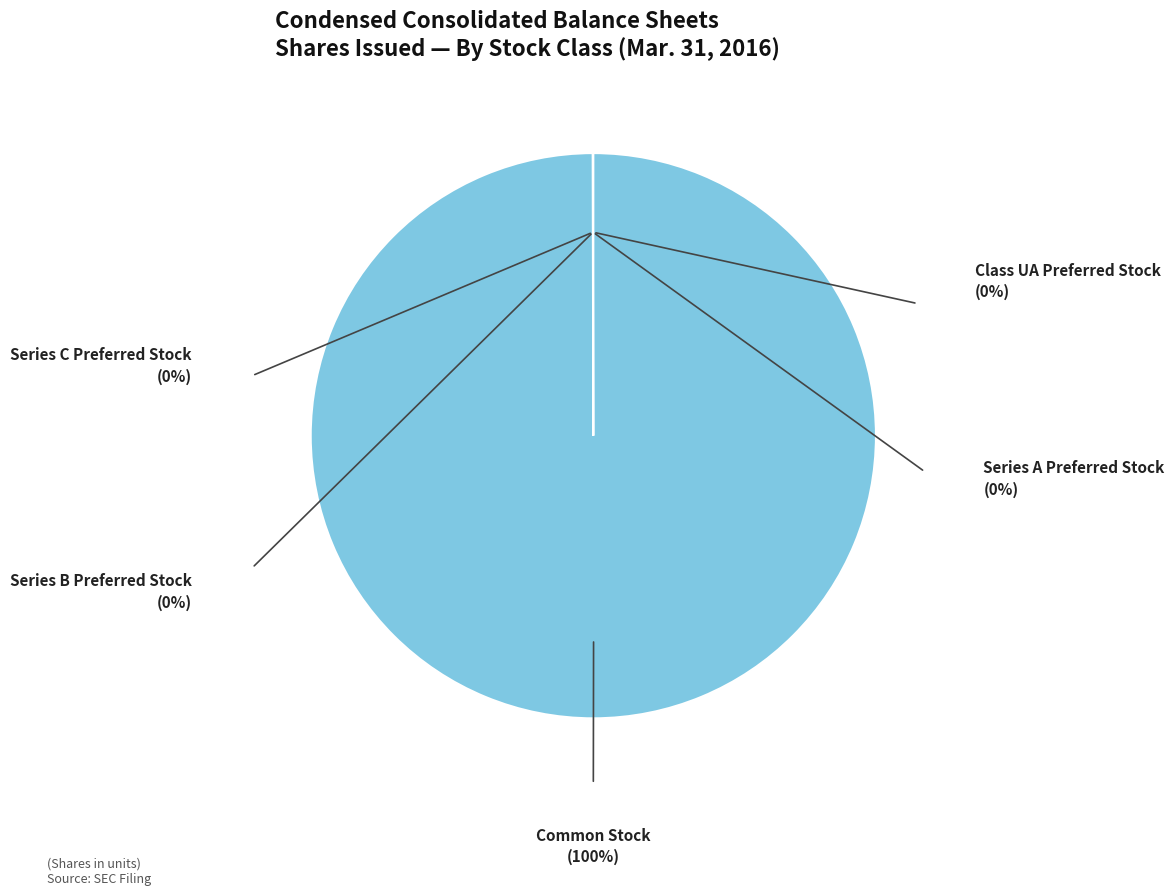

What is the majority slice?

Common Stock